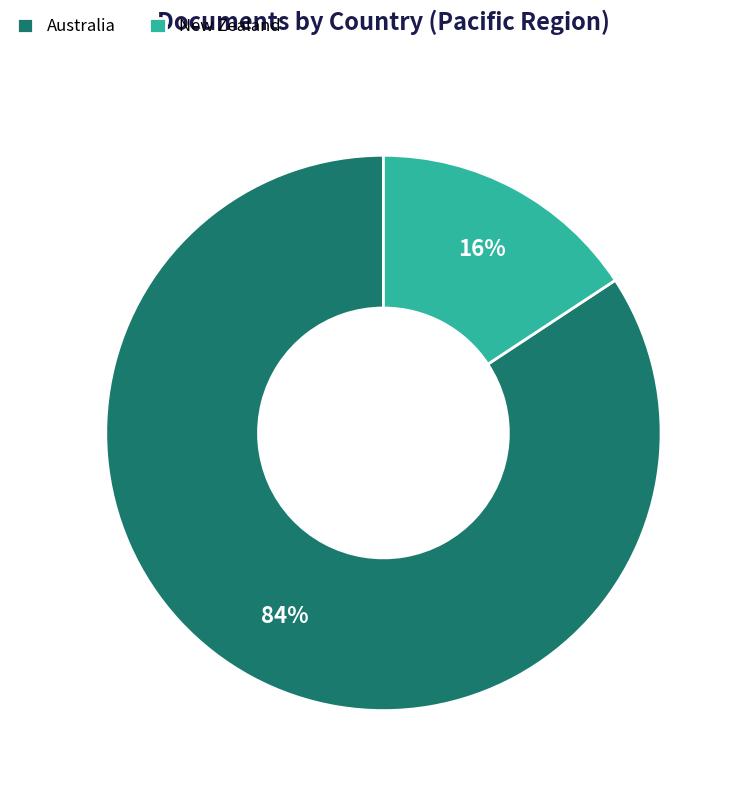

Is it true that Australia is 84% of the pie?

True